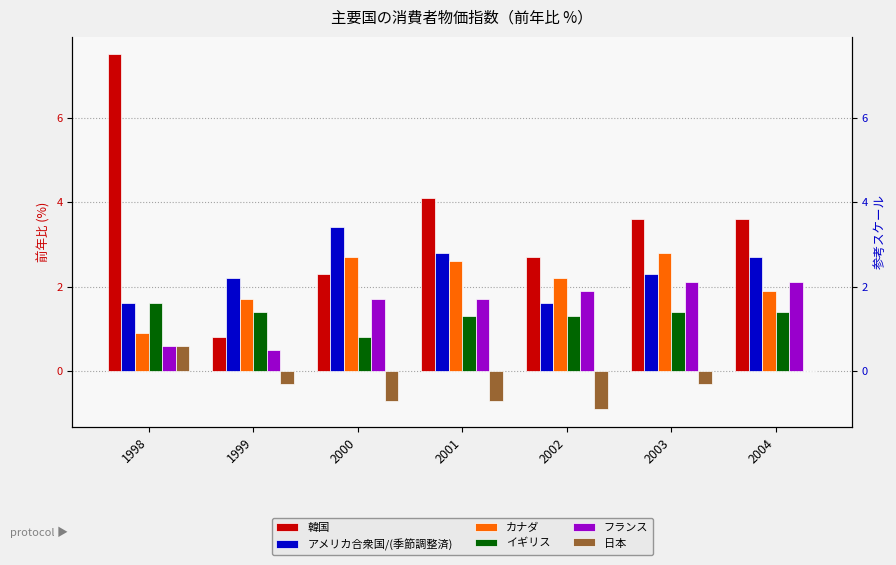

Rank the series at 2000 from lowest to highest value.

日本, イギリス, フランス, 韓国, カナダ, アメリカ合衆国/(季節調整済)